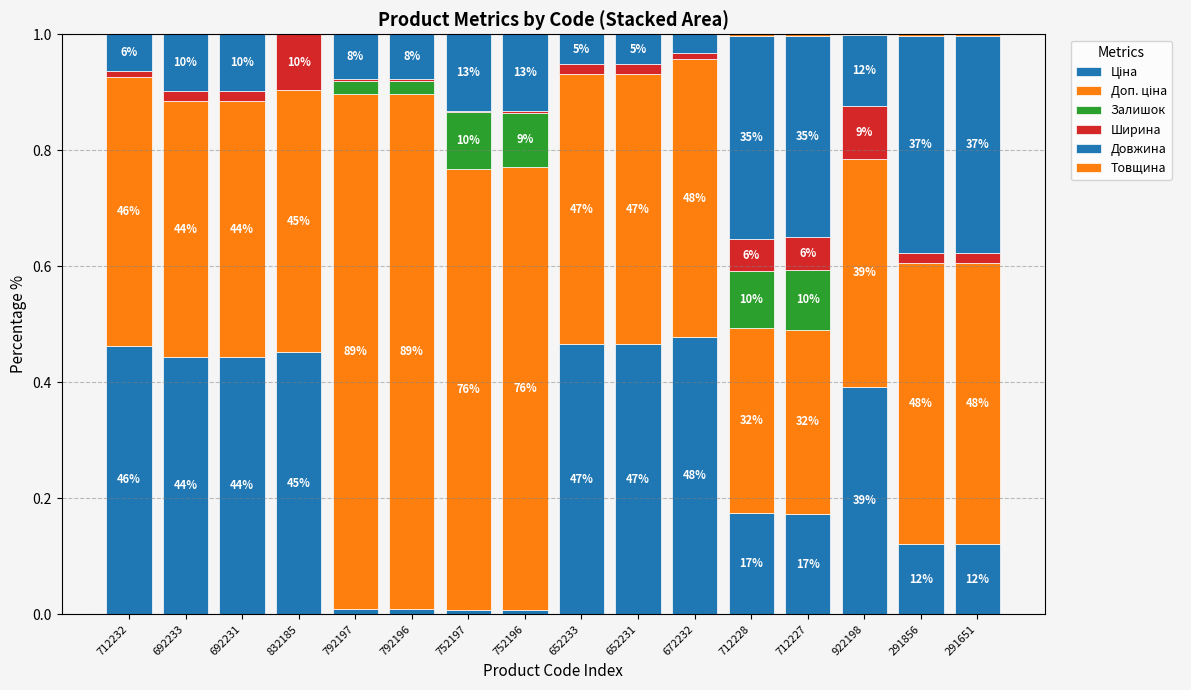

Between 672232 and 832185, which is larger?

672232